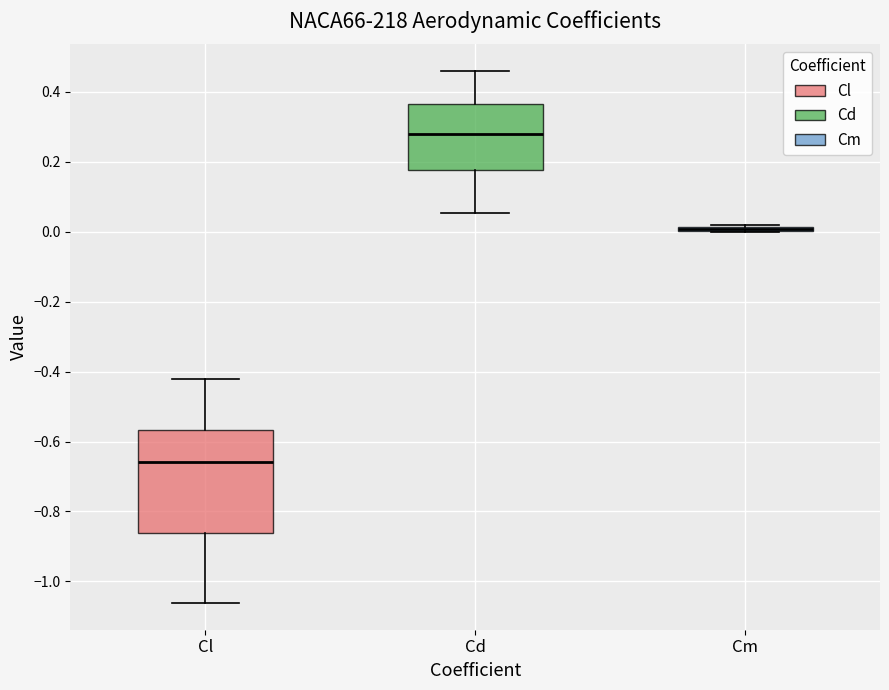

Where is the upper edge of the box for Cd on the y-axis? The values are not printed on the chart, so give them approximately, as read against the axis.

0.36